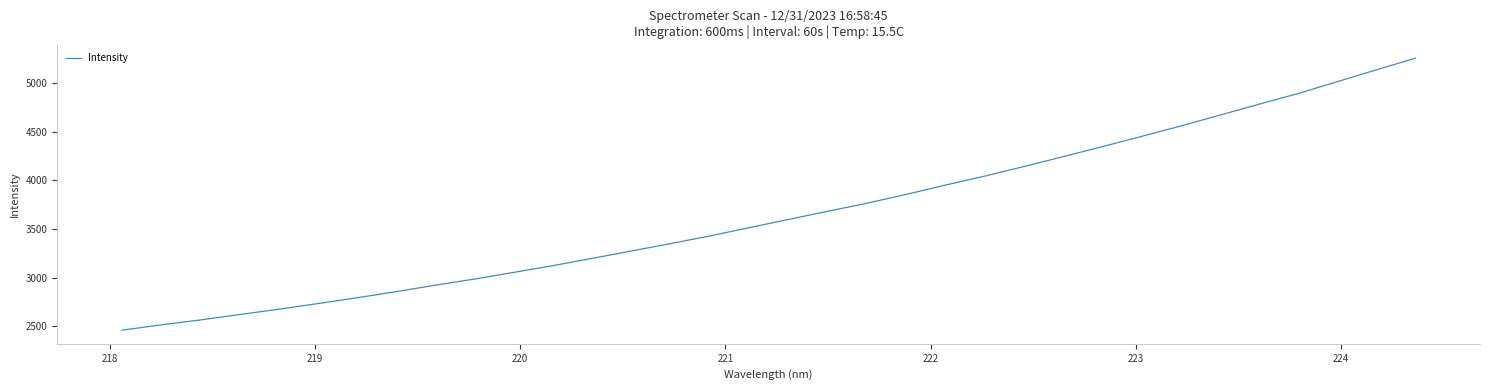

What is the smallest value displayed?

2460.7